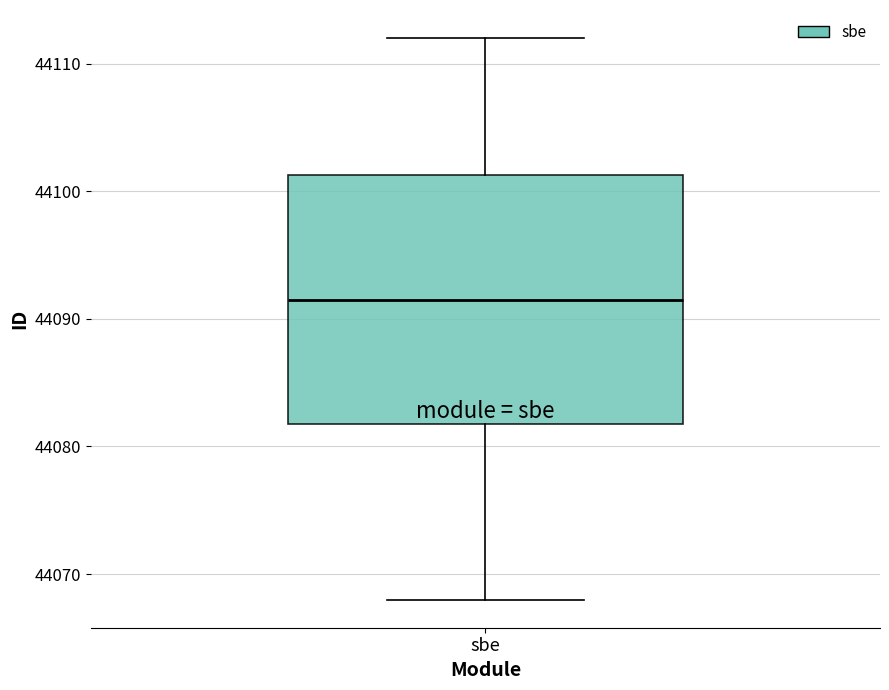

Read this box plot against the y-axis: the position of the median line, the range covered by the box, and the ends of both whiskers. The values are not printed on the chart, so give them approximately, as read against the axis.

median 44092, box 44082 to 44101, whiskers 44068 to 44112